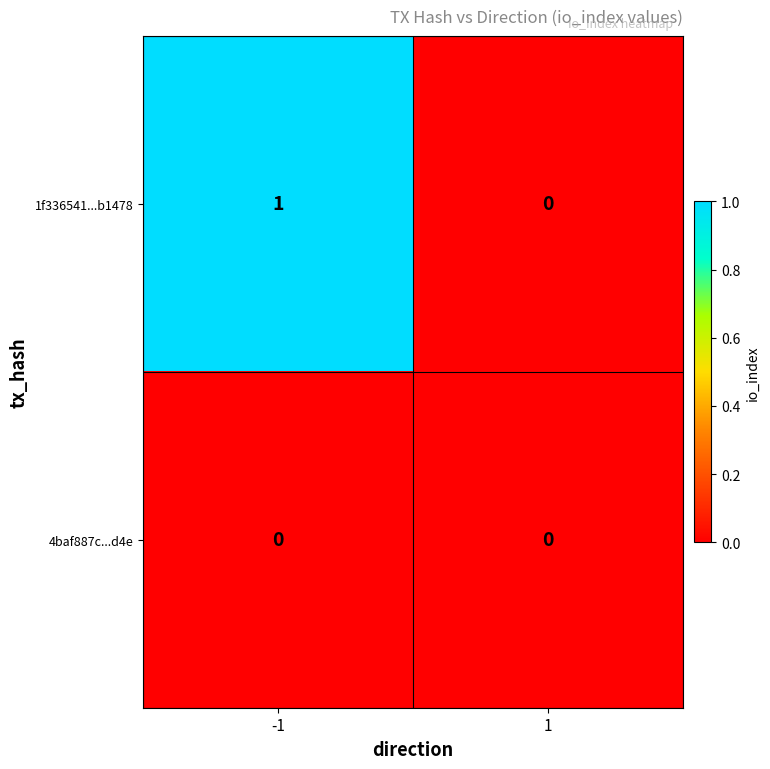

Is it true that 1f336541...b1478 equals 0 at 1?

True